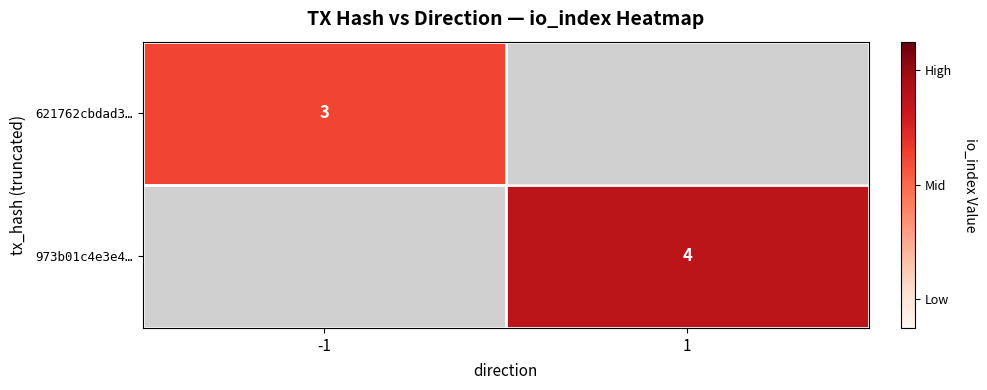

Is it true that 621762cbdad3… equals 2 at -1?

False